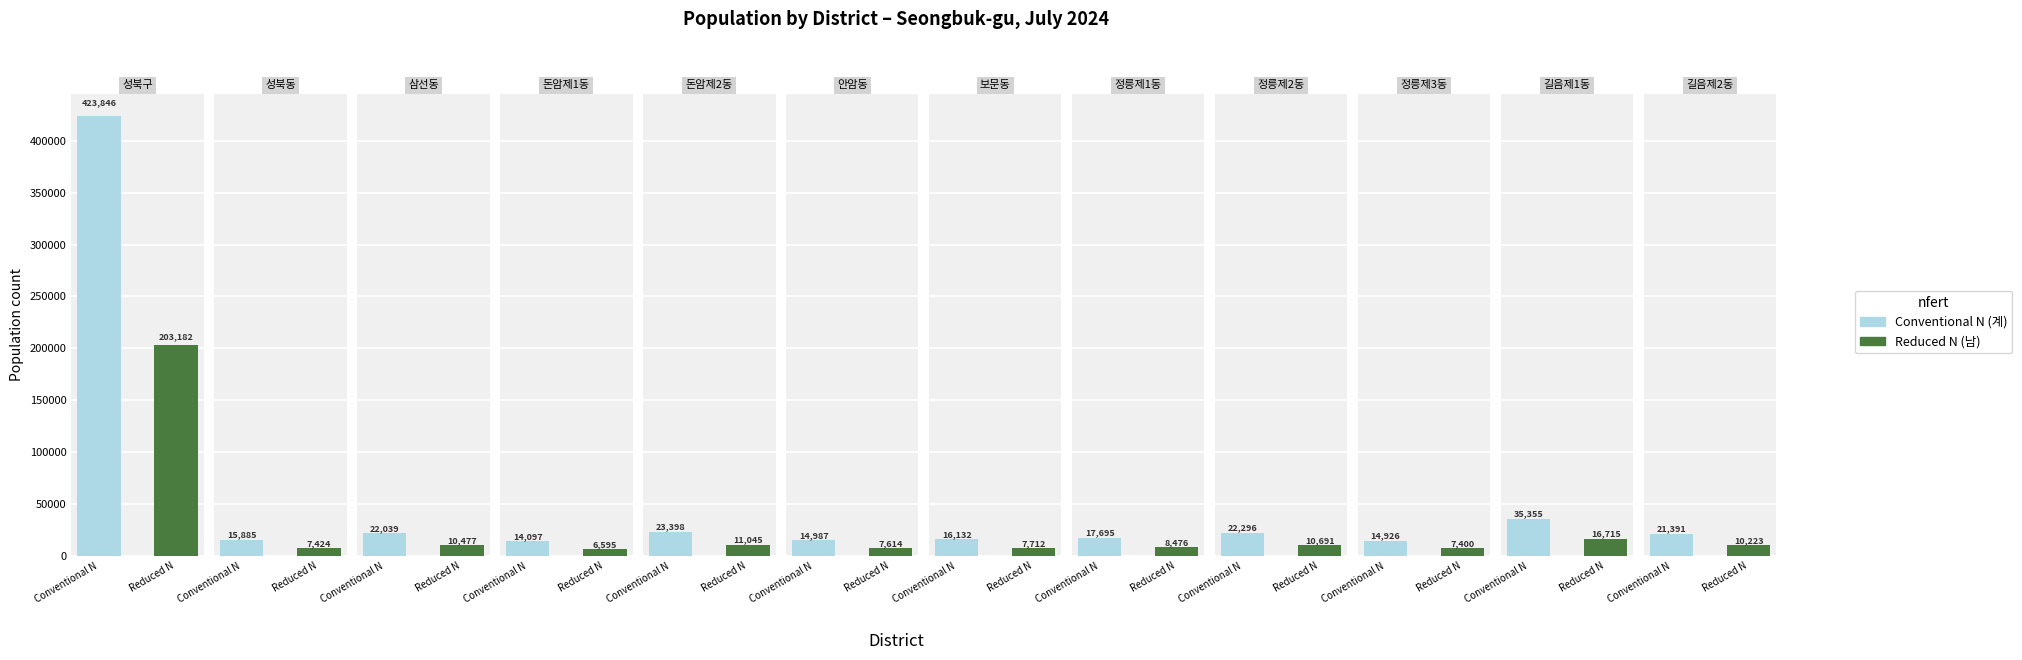

How many series are shown in this chart?

2